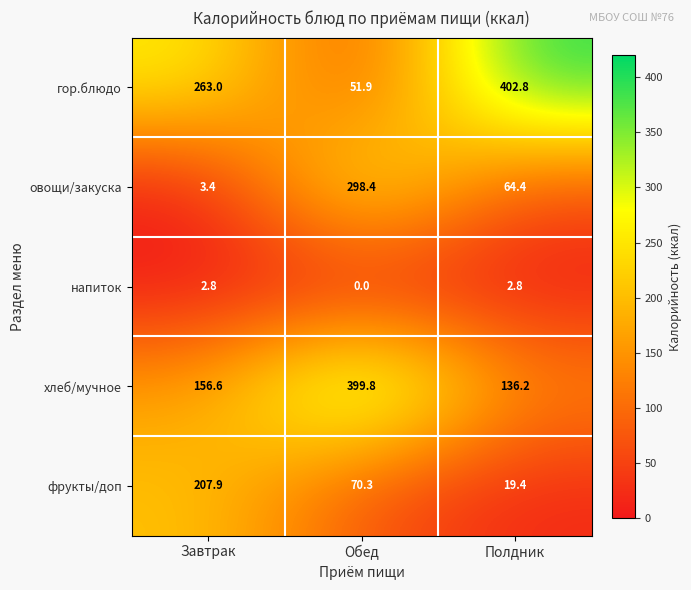

Rank the series by their maximum value, from lowest to highest.

напиток, фрукты/доп, овощи/закуска, хлеб/мучное, гор.блюдо